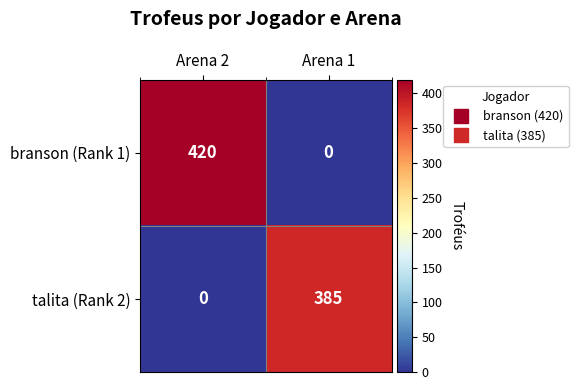

What is the average value of the branson (Rank 1) series?

210